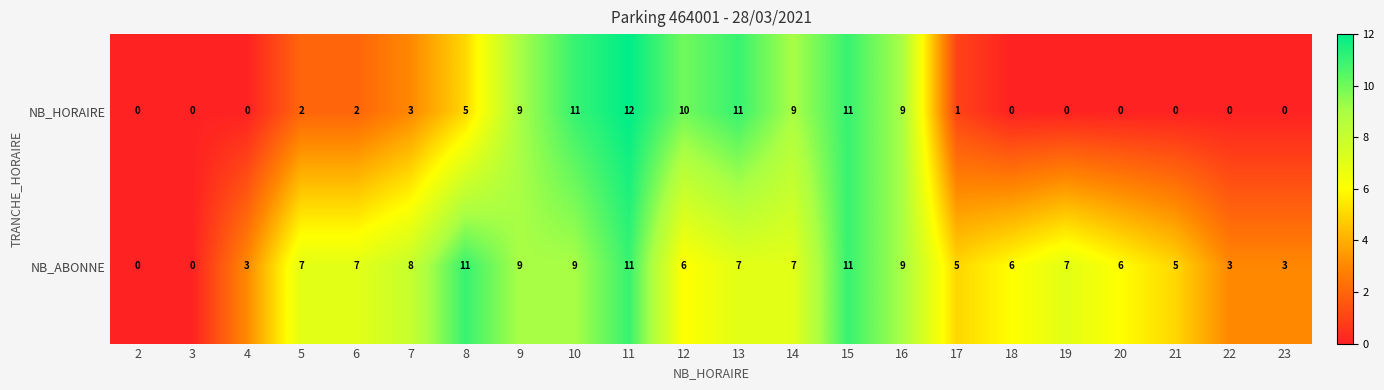

What is the average value of the NB_HORAIRE series?

4